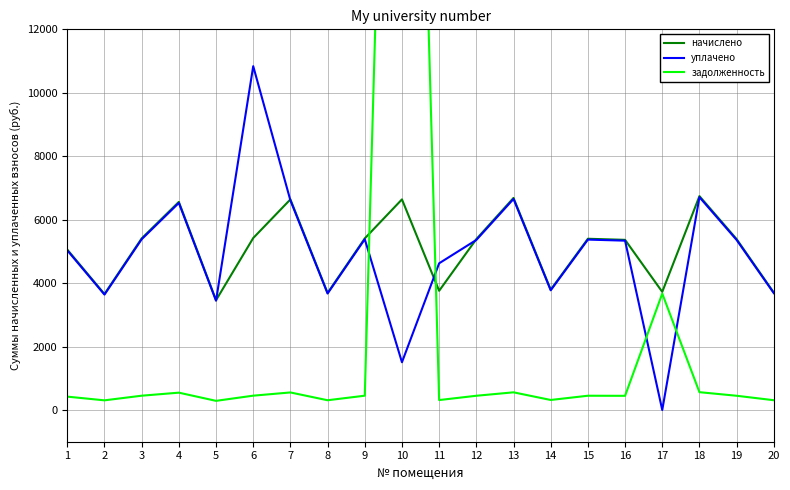

At which category is the sum across all series the highest?

10